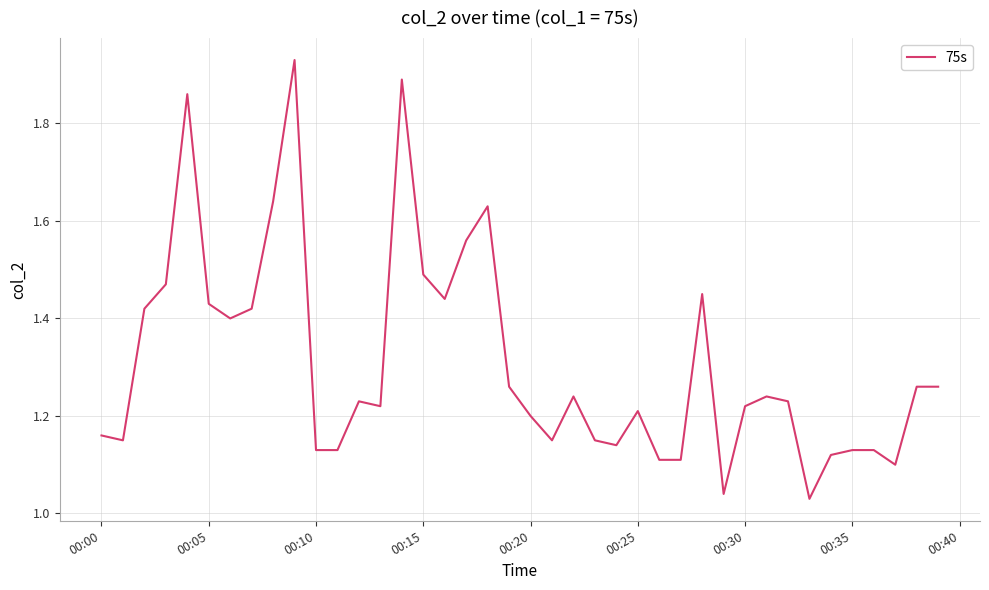

What is the difference between the maximum and minimum values?

0.9